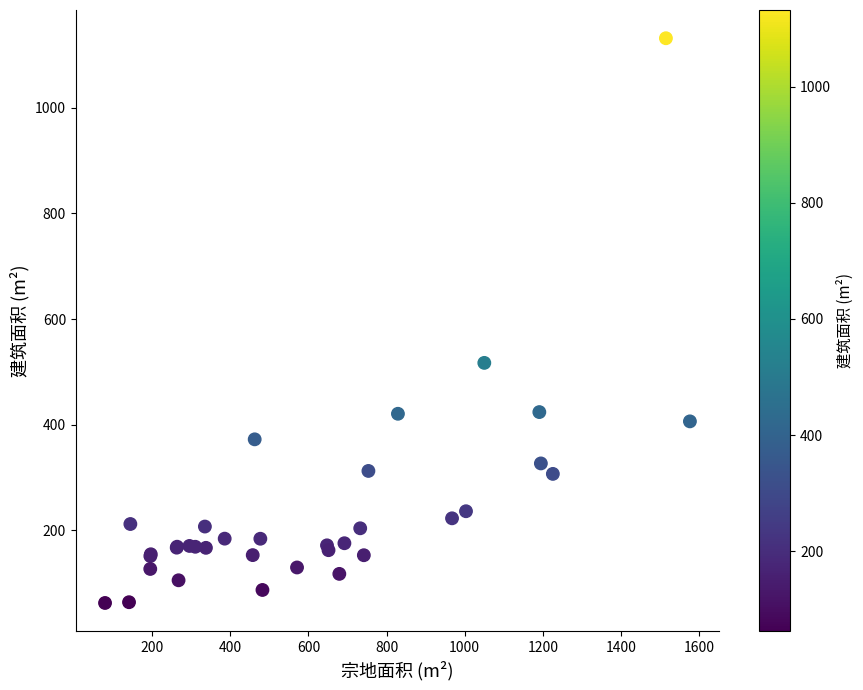

What Y value in the scatter plot is closest to 597?

517.0